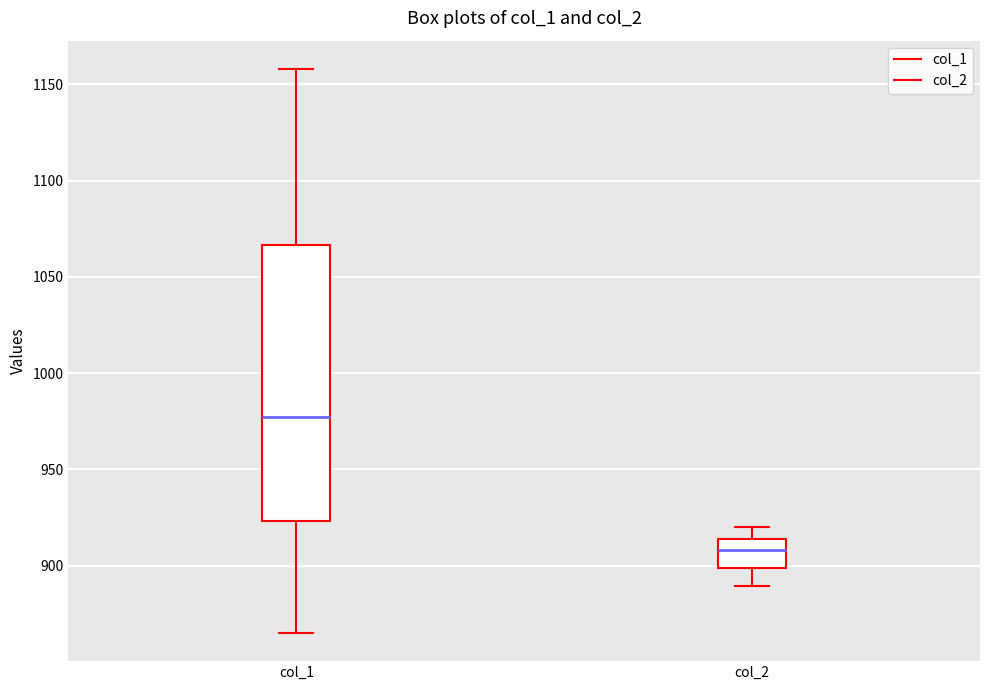

Reading left to right, transcribe this box plot: for each box, give where its median line is, the range the box spans, and where its two whiskers end, as read against the y-axis. The values are not printed on the chart, so give them approximately, as read against the axis.

col_1: median 975, box 925 to 1065, whiskers 865 to 1160
col_2: median 910, box 900 to 915, whiskers 890 to 920